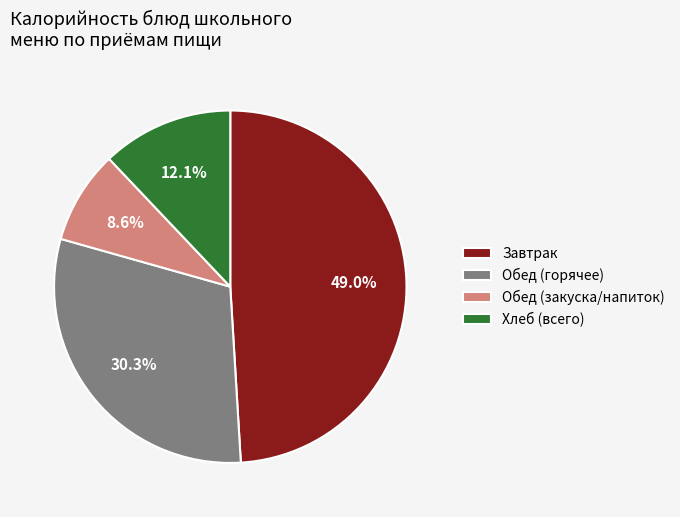

What is the largest slice in the pie chart?

Завтрак